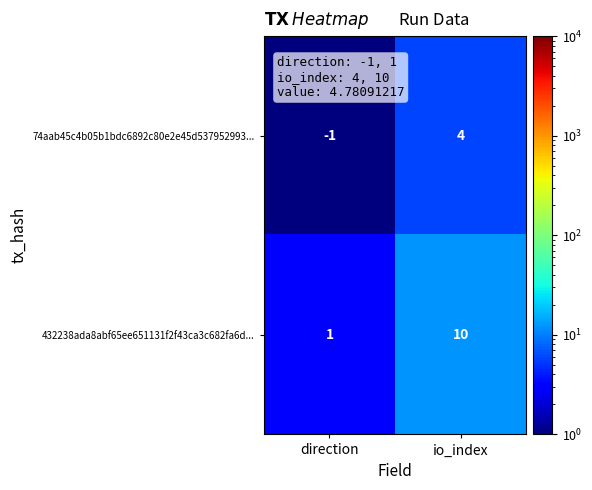

Reading left to right, transcribe all the data shown in this chart.

74aab45c4b05b1bdc6892c80e2e45d537952993...: direction=-1	io_index=4
432238ada8abf65ee651131f2f43ca3c682fa6d...: direction=1	io_index=10